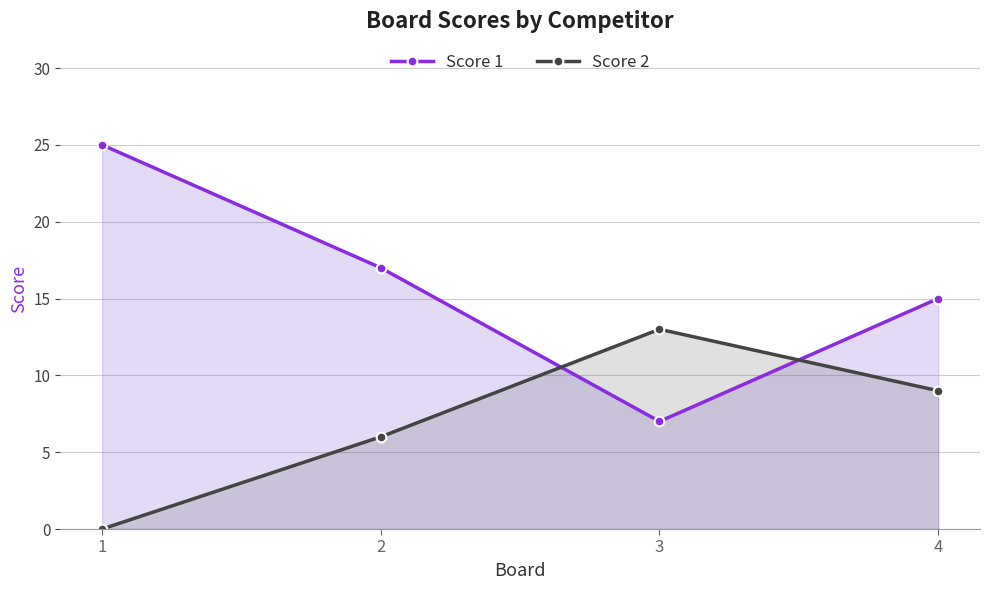

Which category has the highest value in the Score 2 series?

3